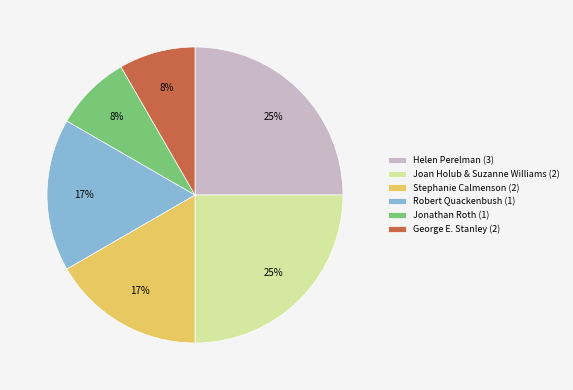

Combined, do Robert Quackenbush (1) and Jonathan Roth (1) account for over 50%?

No